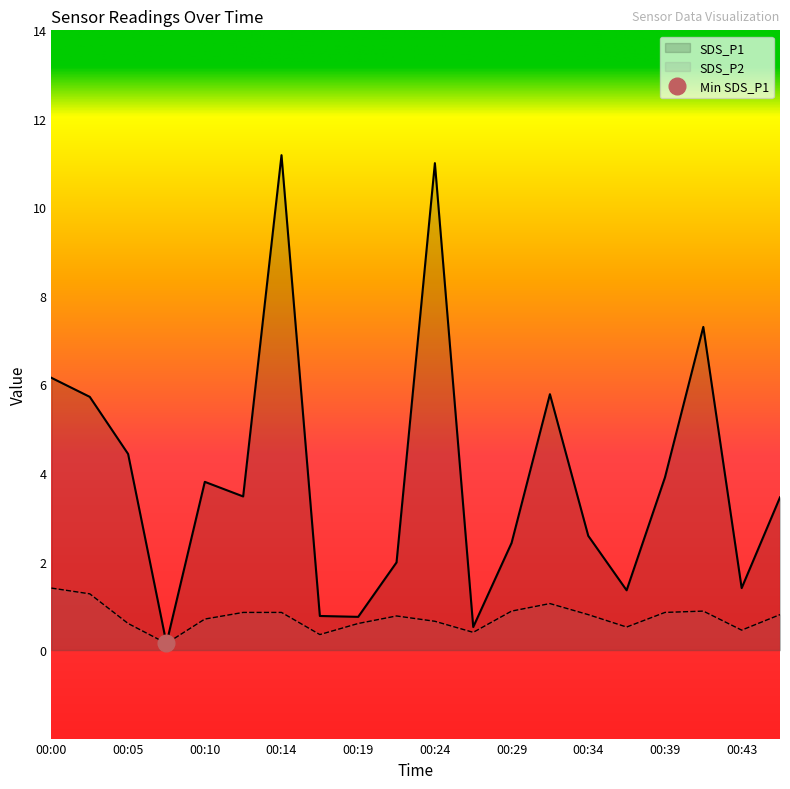

List the series in order of their peak value, lowest first.

SDS_P2, SDS_P1